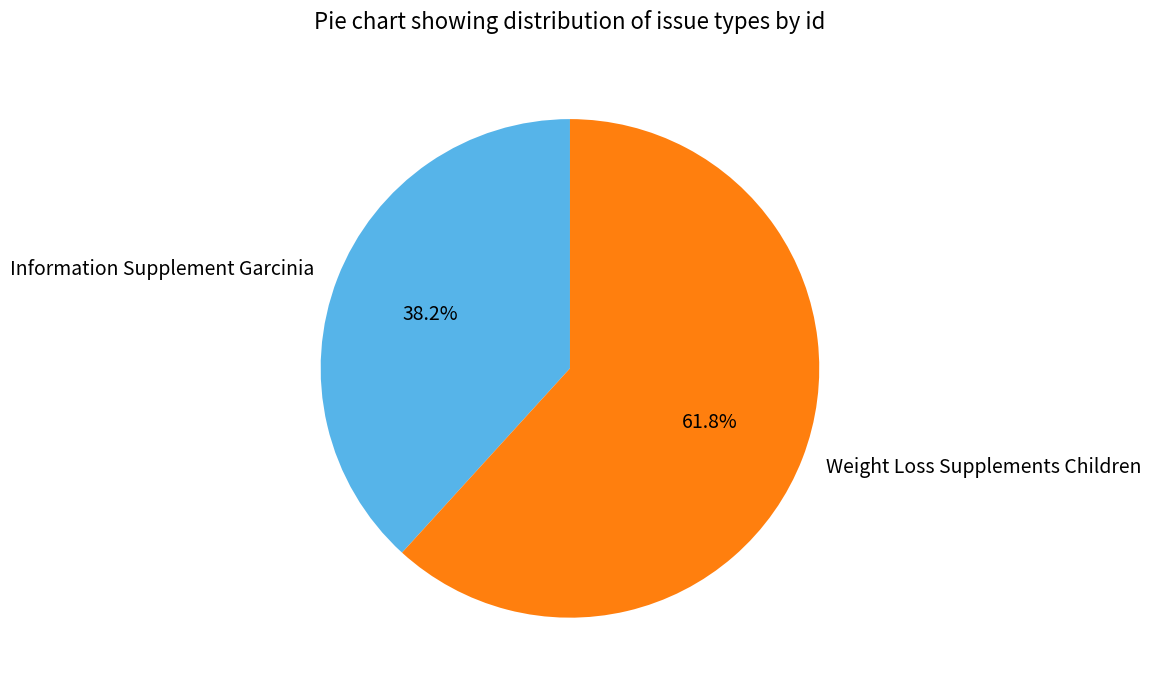

Which category has the biggest portion of the pie?

Weight Loss Supplements Children